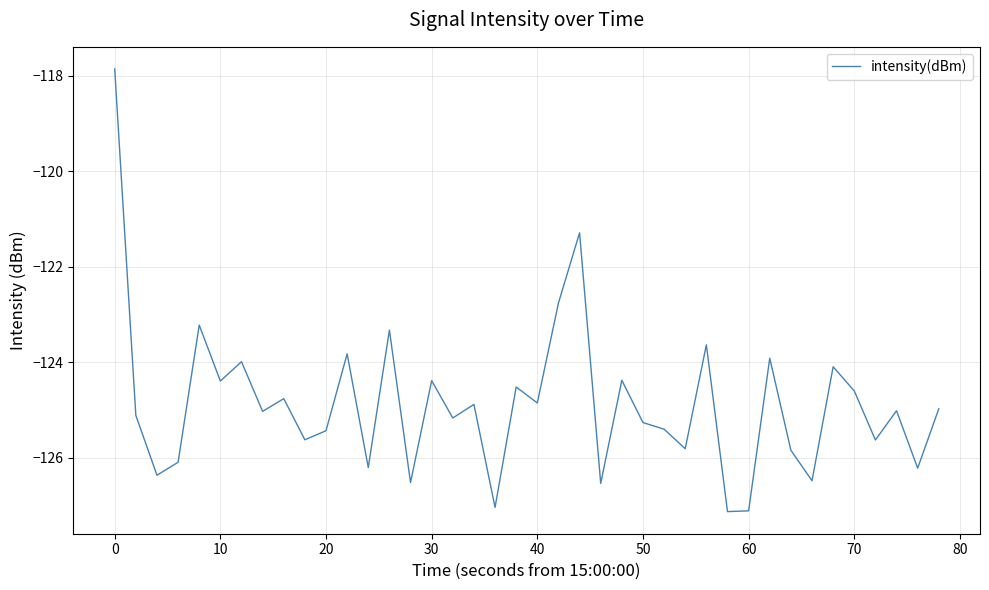

What value does the data have at 60?

-127.1